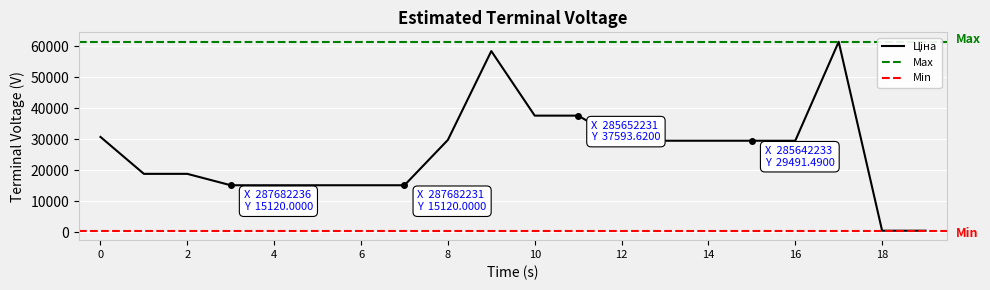

True or false: Ціна and Доп. ціна intersect in this chart.

False